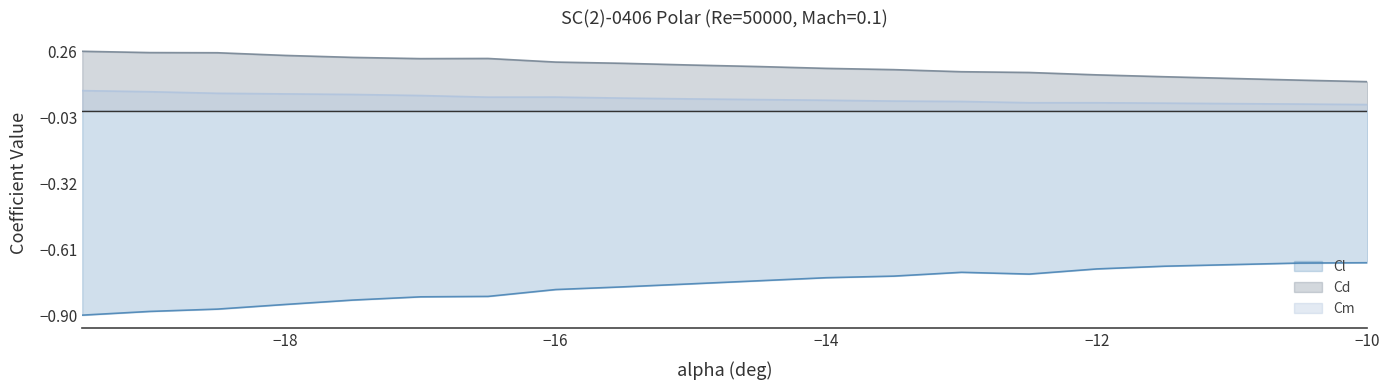

Where is Cm nearest to the value 0?

-10